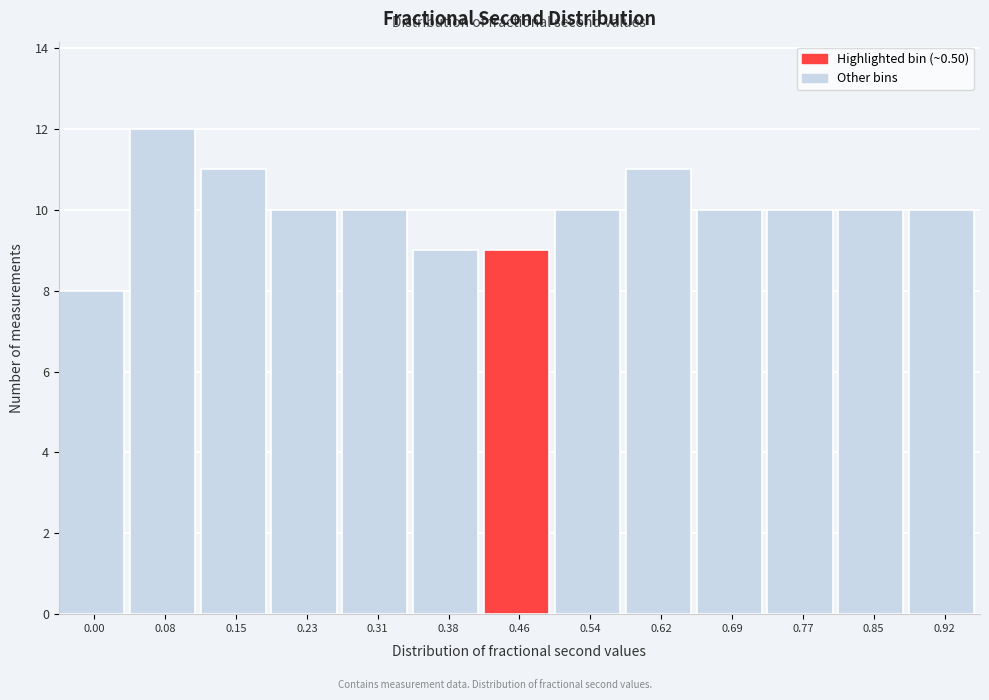

Reading right to left, transcribe all the data shown in this chart.

0.92=10	0.85=10	0.77=10	0.69=10	0.62=11	0.54=10	0.46=9	0.38=9	0.31=10	0.23=10	0.15=11	0.08=12	0.00=8